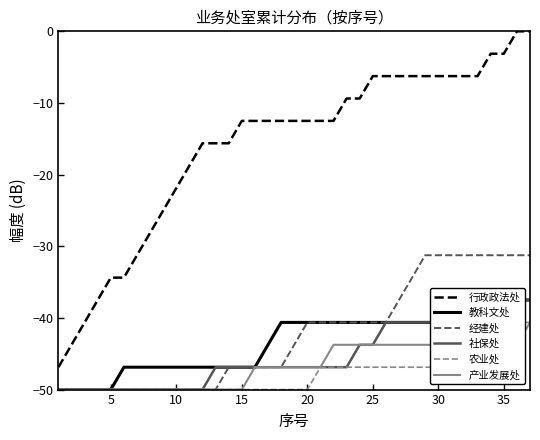

Is it true that 产业发展处 equals -83.1 at 5?

False